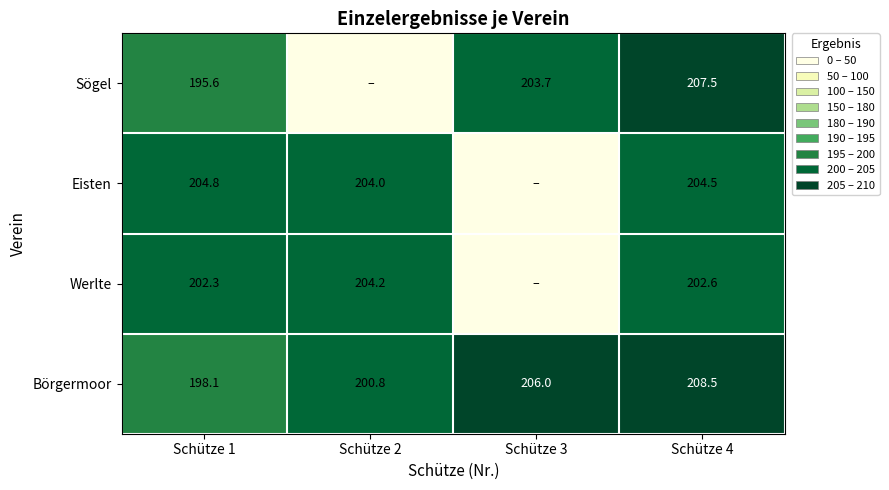

What is the spread (max minus min) of values at Schütze 4?

5.9